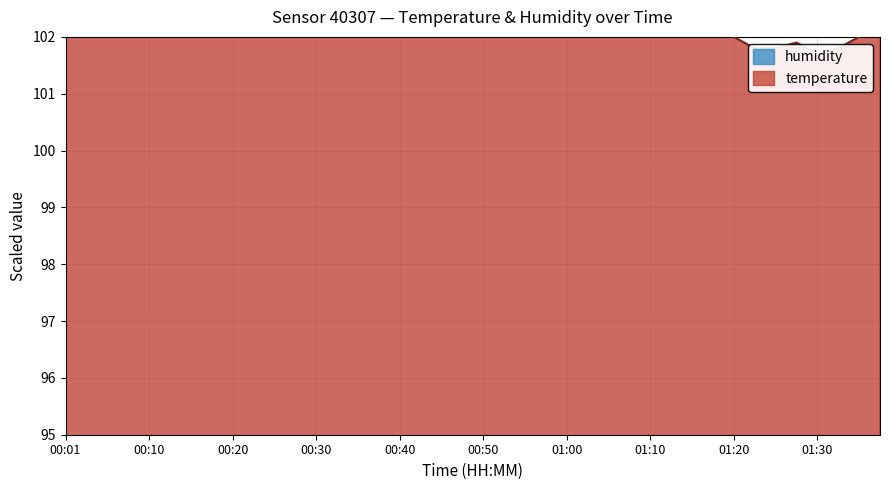

True or false: the data shows 102.6 at 00:01.

True